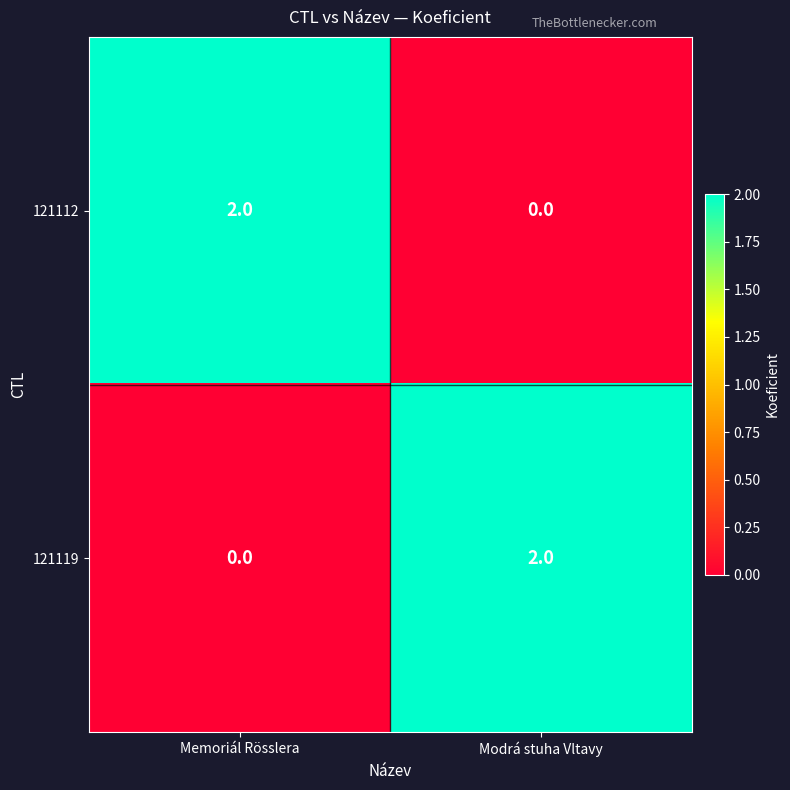

Reading left to right, transcribe all the data shown in this chart.

121112: Memoriál Rösslera=2	Modrá stuha Vltavy=0
121119: Memoriál Rösslera=0	Modrá stuha Vltavy=2